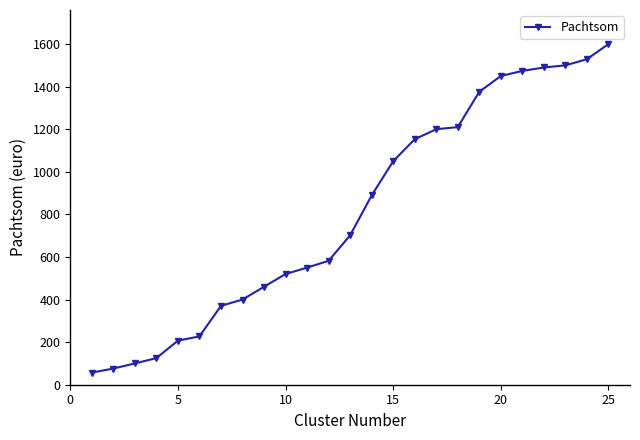

What is the value of the 21st point from the left?

1473.9